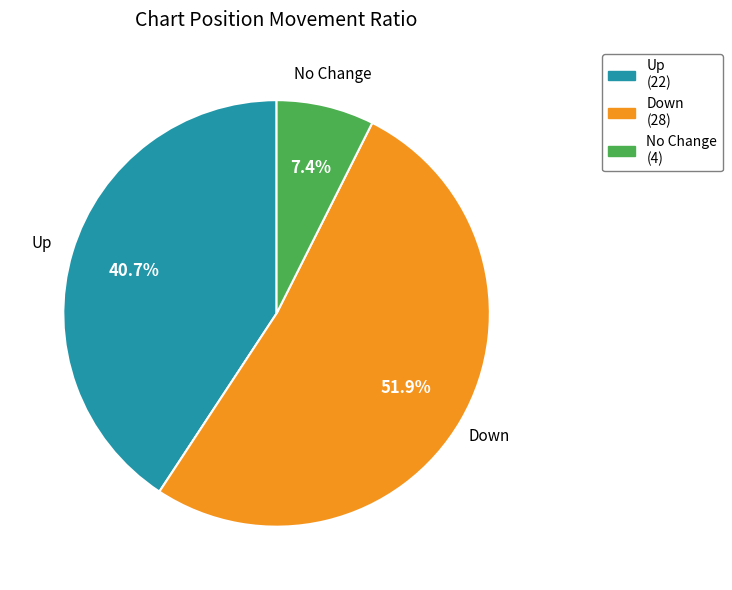

Which category has the smallest portion of the pie?

No Change